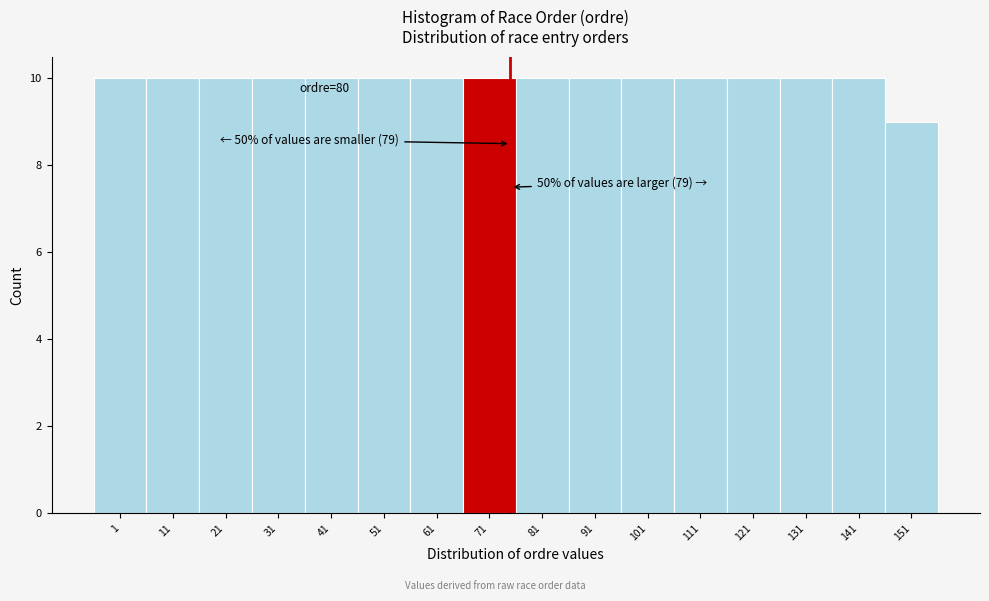

Reading right to left, what are all the values shown in this chart?

9	10	10	10	10	10	10	10	10	10	10	10	10	10	10	10